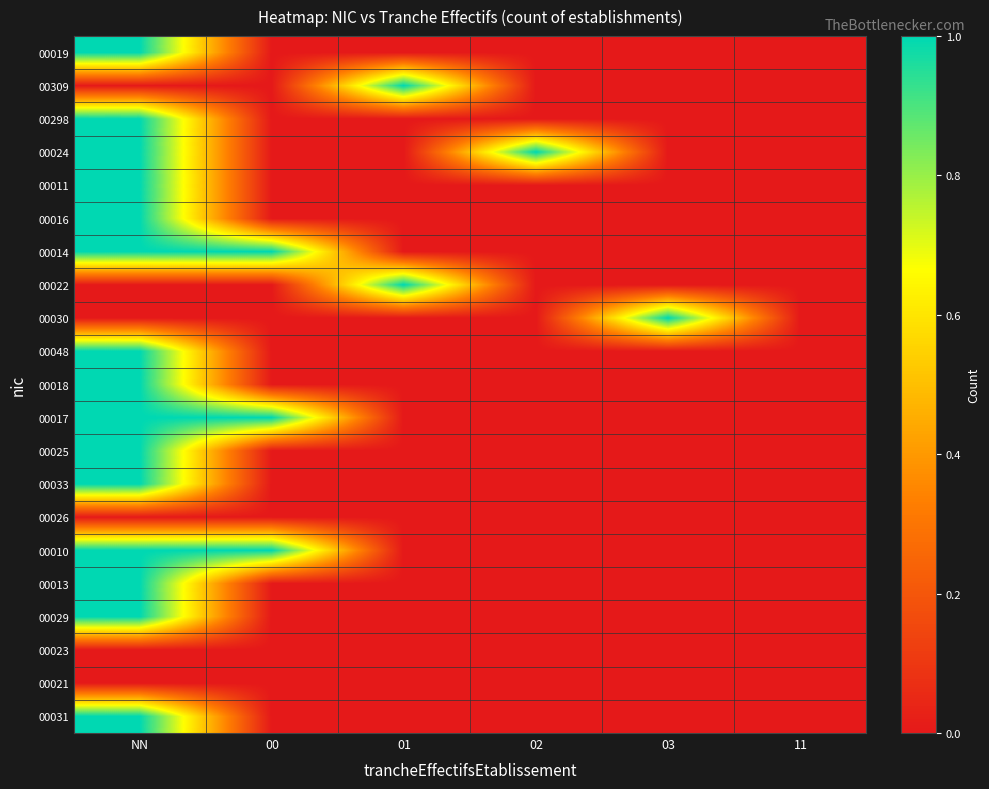

Reading left to right, list all the values displayed in this chart.

00019: NN=1	00=0	01=0	02=0	03=0	11=0
00309: NN=0	00=0	01=1	02=0	03=0	11=0
00298: NN=1	00=0	01=0	02=0	03=0	11=0
00024: NN=1	00=0	01=0	02=1	03=0	11=0
00011: NN=1	00=0	01=0	02=0	03=0	11=0
00016: NN=1	00=0	01=0	02=0	03=0	11=0
00014: NN=1	00=1	01=0	02=0	03=0	11=0
00022: NN=0	00=0	01=1	02=0	03=0	11=0
00030: NN=0	00=0	01=0	02=0	03=1	11=0
00048: NN=1	00=0	01=0	02=0	03=0	11=0
00018: NN=1	00=0	01=0	02=0	03=0	11=0
00017: NN=1	00=1	01=0	02=0	03=0	11=0
00025: NN=1	00=0	01=0	02=0	03=0	11=0
00033: NN=1	00=0	01=0	02=0	03=0	11=0
00026: NN=0	00=0	01=0	02=0	03=0	11=0
00010: NN=1	00=1	01=0	02=0	03=0	11=0
00013: NN=1	00=0	01=0	02=0	03=0	11=0
00029: NN=1	00=0	01=0	02=0	03=0	11=0
00023: NN=0	00=0	01=0	02=0	03=0	11=0
00021: NN=0	00=0	01=0	02=0	03=0	11=0
00031: NN=1	00=0	01=0	02=0	03=0	11=0